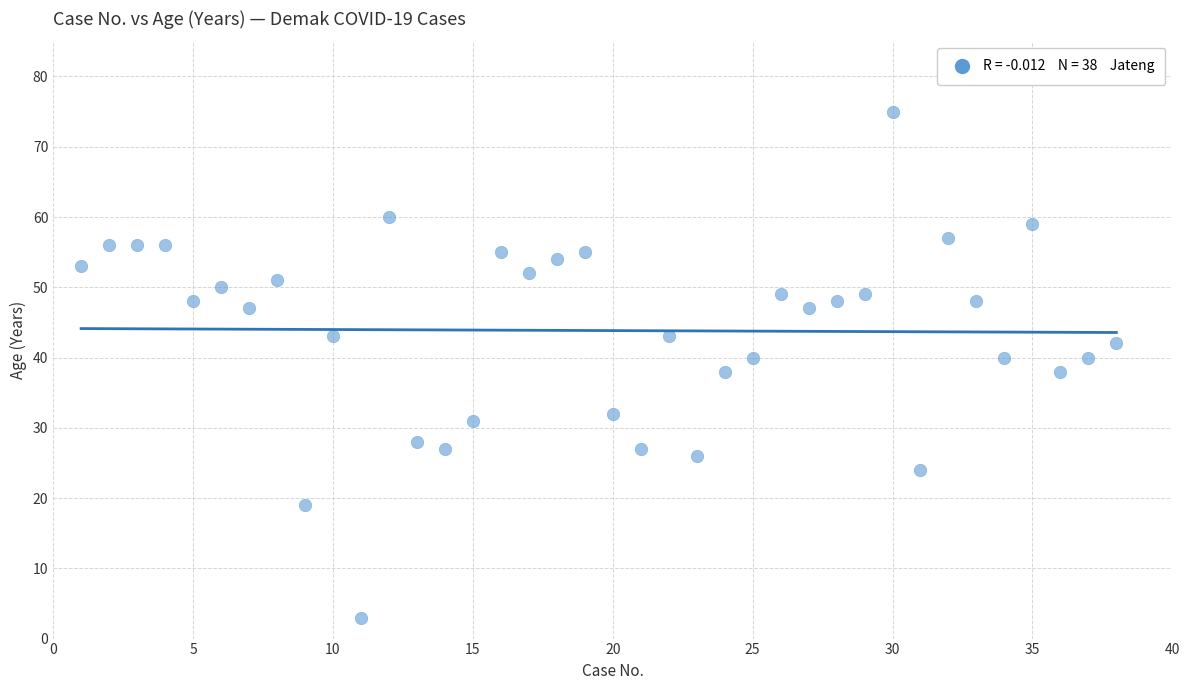

What is the range of X values (max minus min)?

37